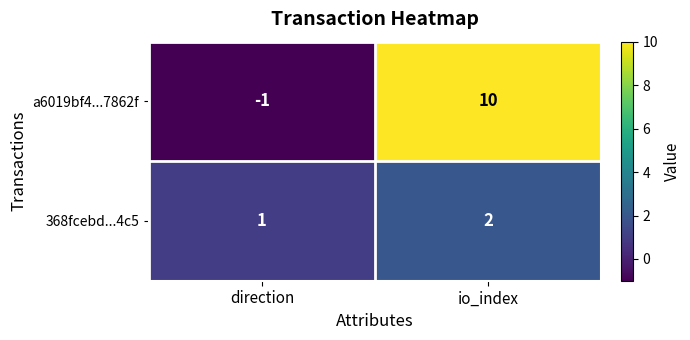

True or false: a6019bf4...7862f has a value of 10 at io_index.

True